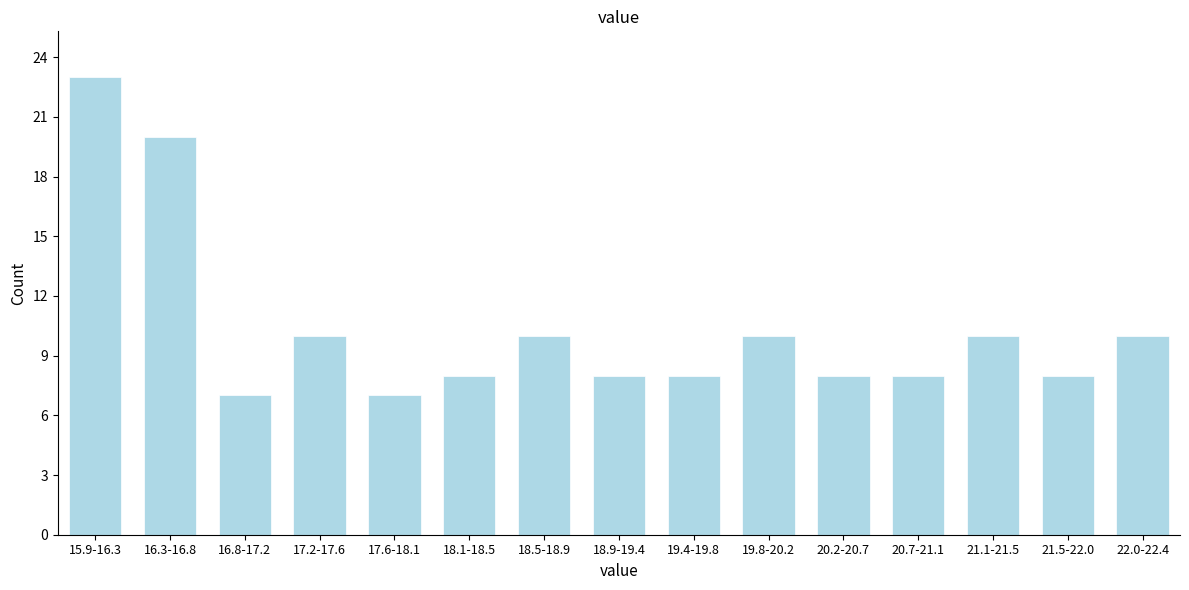

Reading left to right, list all the values displayed in this chart.

23	20	7	10	7	8	10	8	8	10	8	8	10	8	10